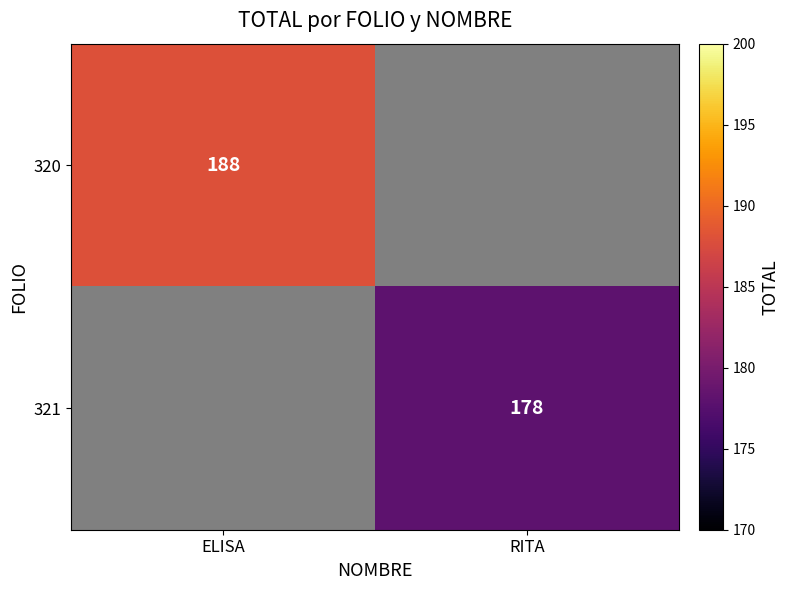

Count the number of data series in this chart.

2